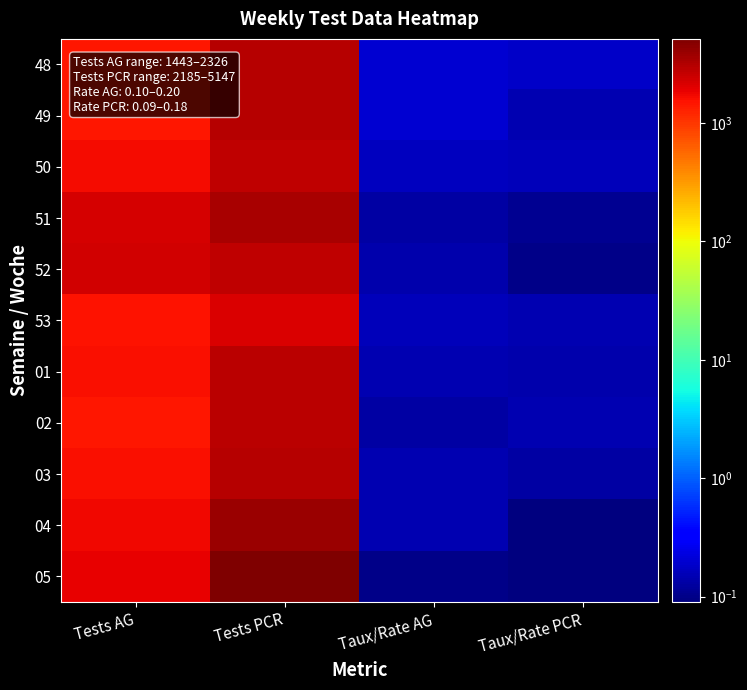

Rank the series at Tests AG from lowest to highest value.

49, 02, 48, 53, 01, 03, 50, 04, 05, 51, 52